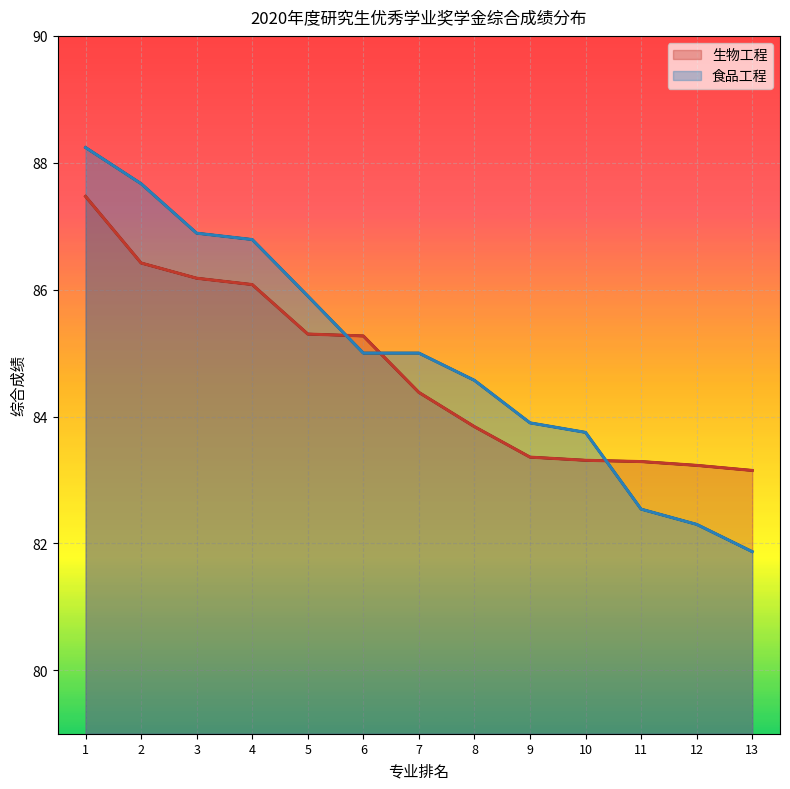

At which label is 食品工程 closest to 85?

6